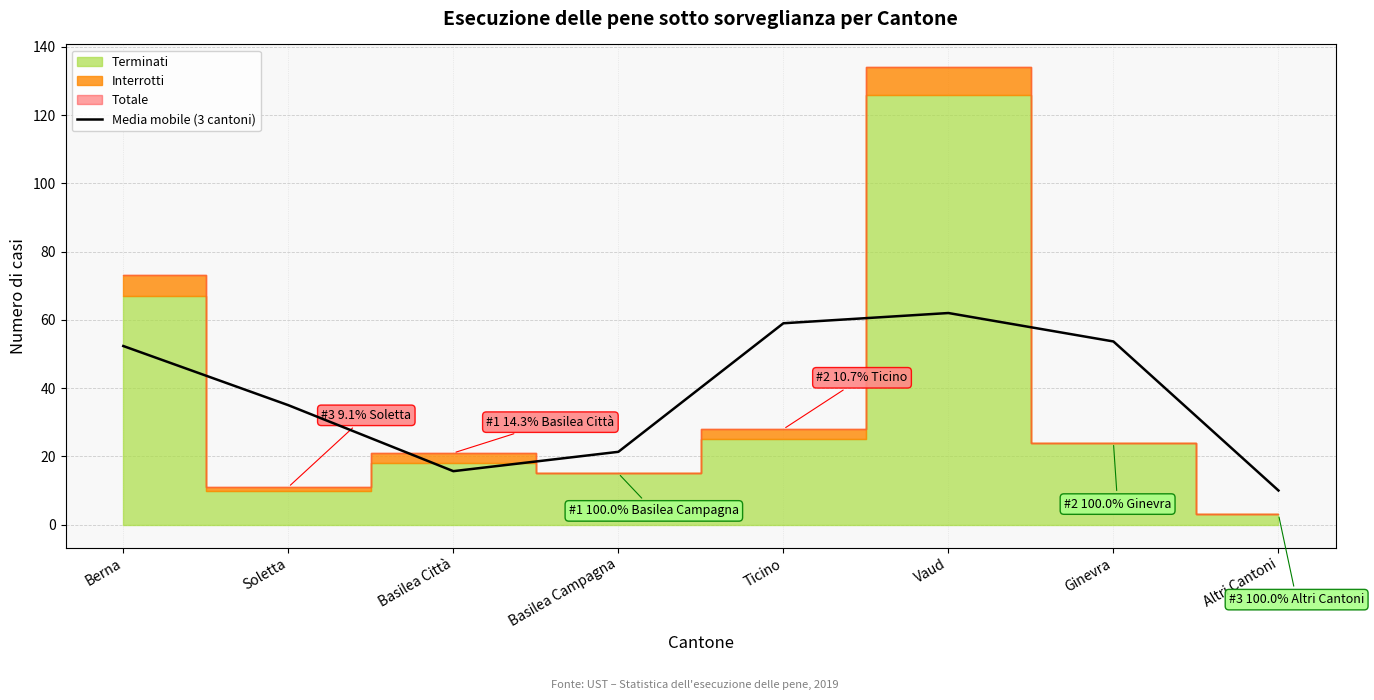

What is the sum of the values at Altri Cantoni and Ginevra?

63.7